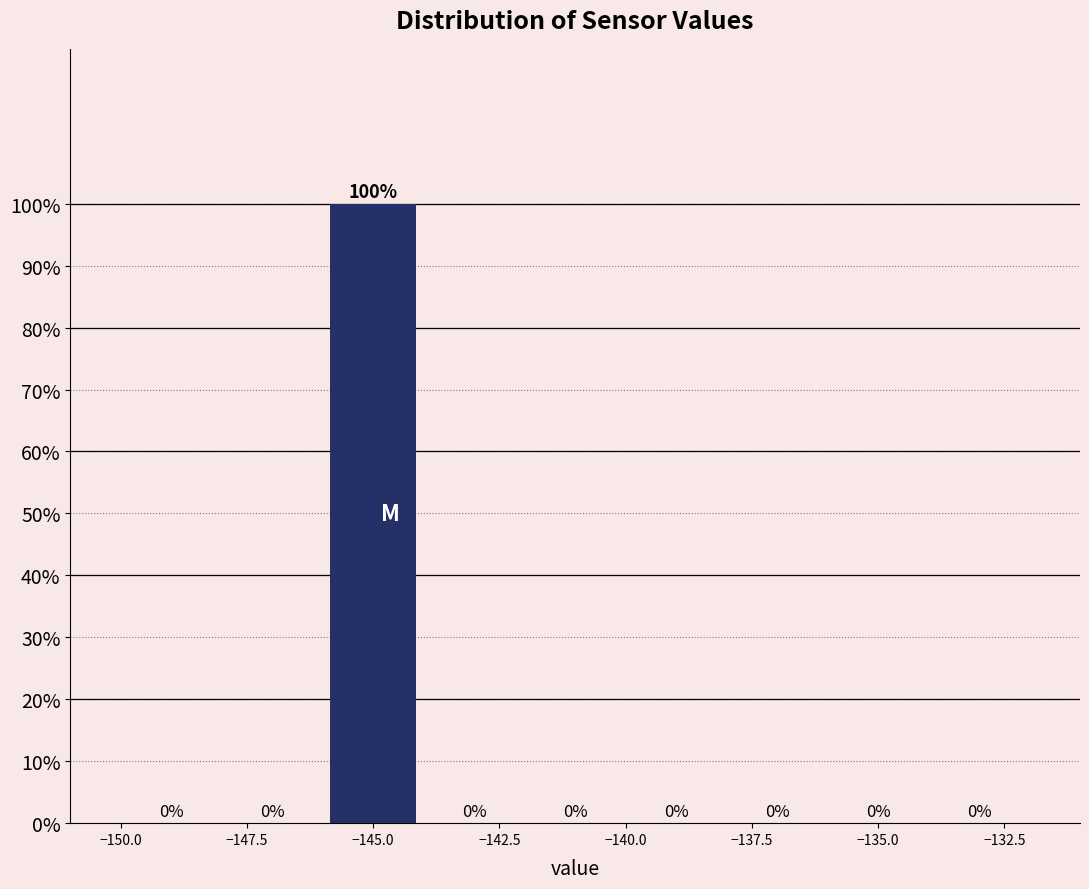

Reading left to right, transcribe this chart: for each bar, give the range it covers on the x-axis and its height.

-150 to -148: 0
-148 to -146: 0
-146 to -144: 100
-144 to -142: 0
-142 to -140: 0
-140 to -138: 0
-138 to -136: 0
-136 to -134: 0
-134 to -132: 0